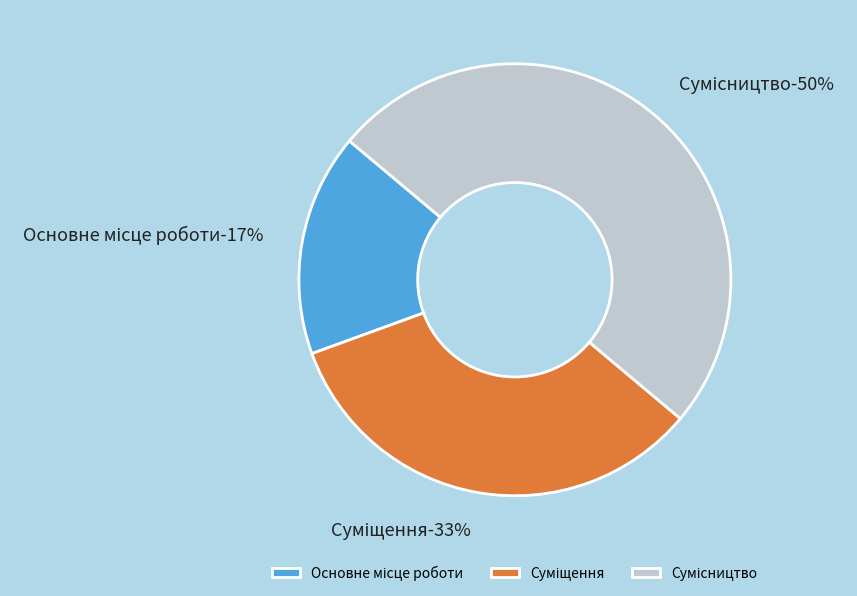

Count the number of slices in the pie.

3